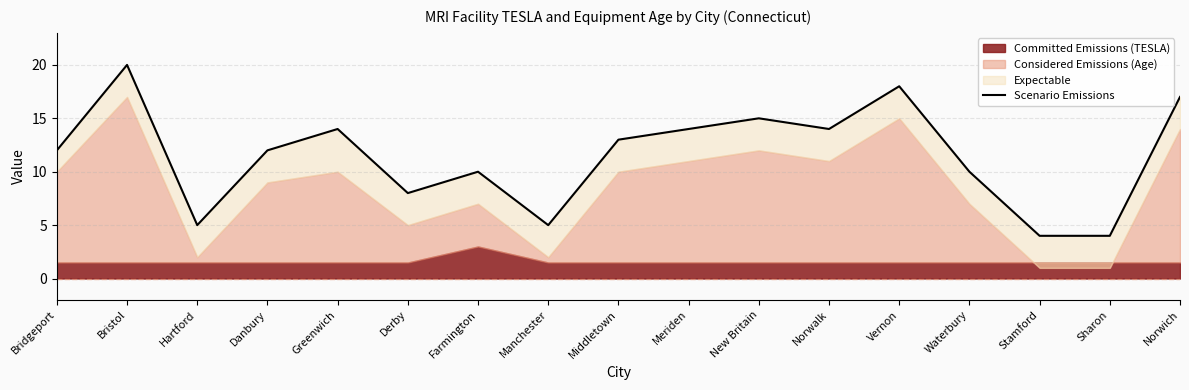

What is the label of the 1st point from the left?

Bridgeport